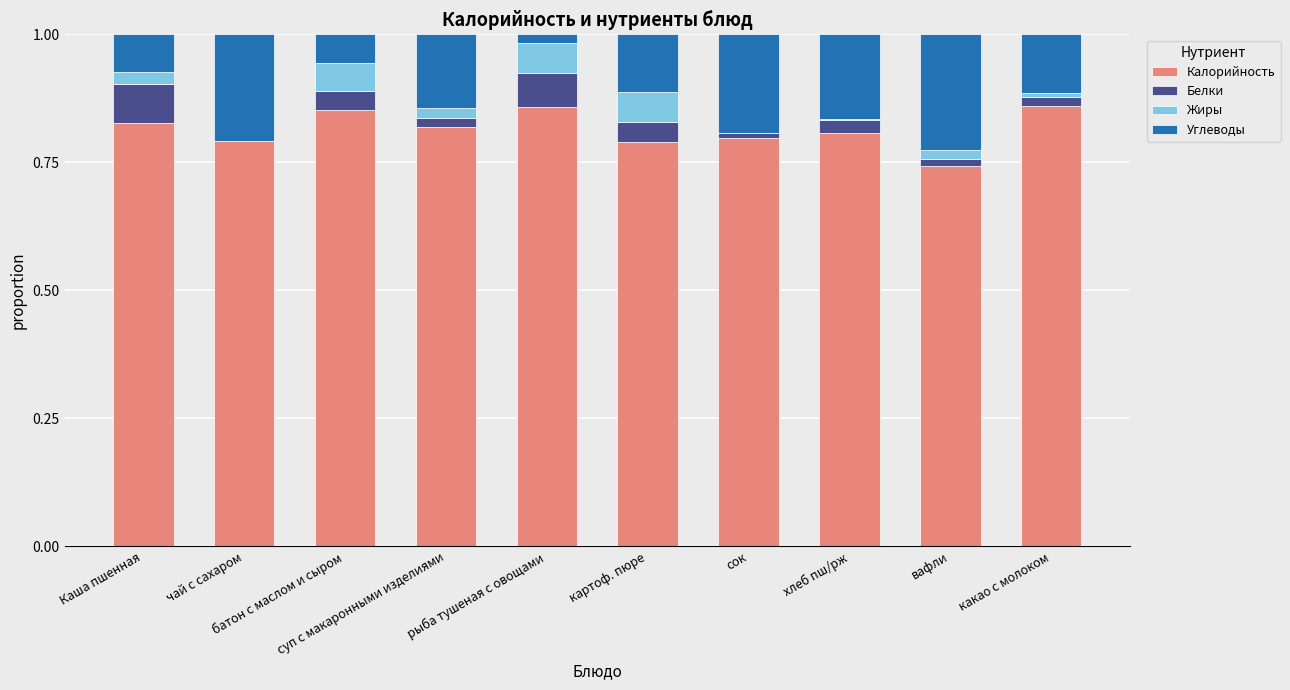

What are all the series names shown in the legend?

Калорийность, Белки, Жиры, Углеводы